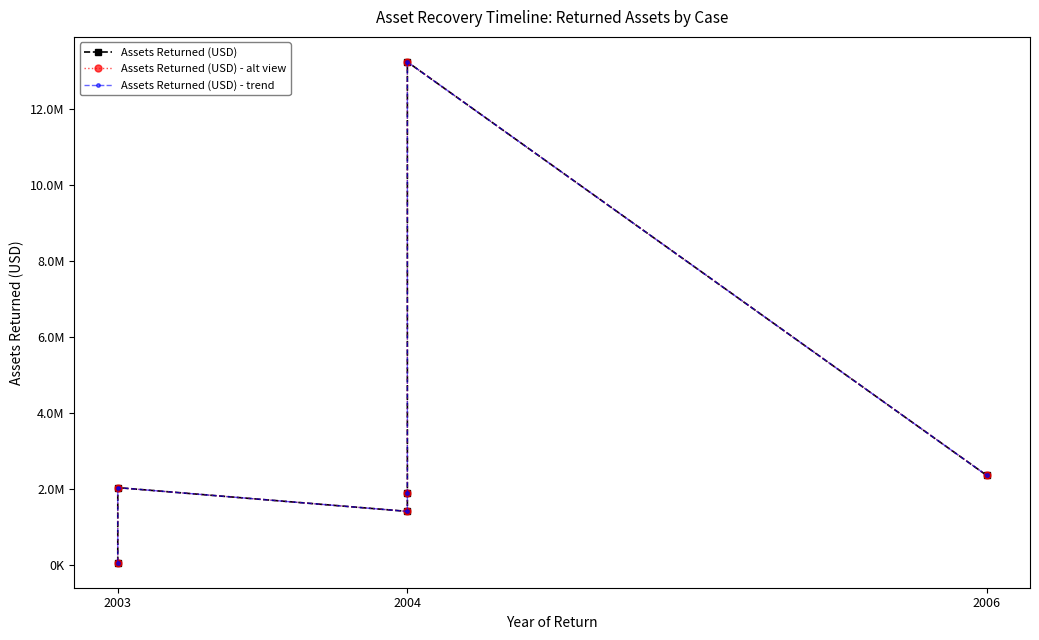

Between 2003 and 2004, which is larger?

2004